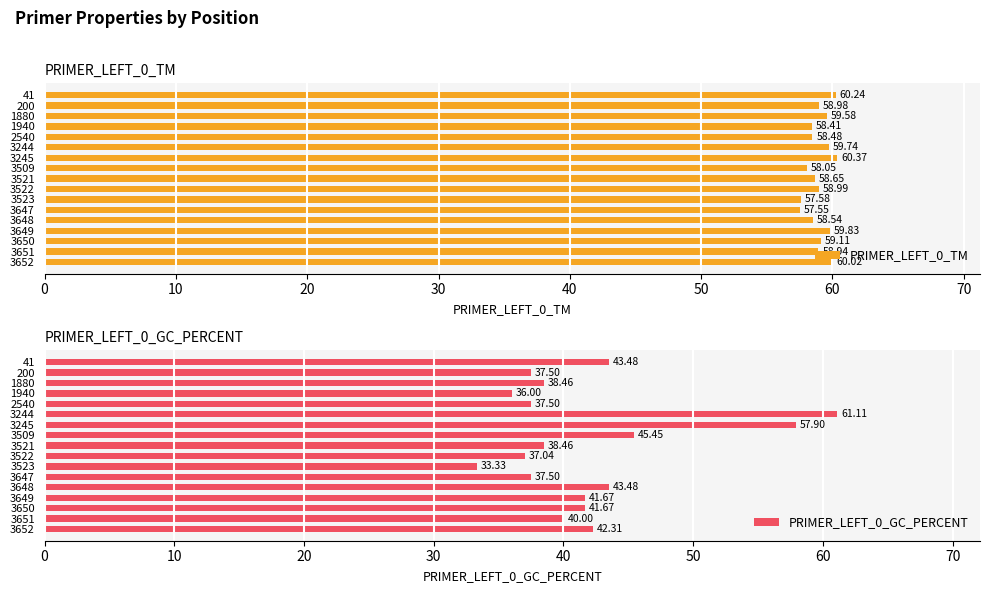

How many series are shown in this chart?

2